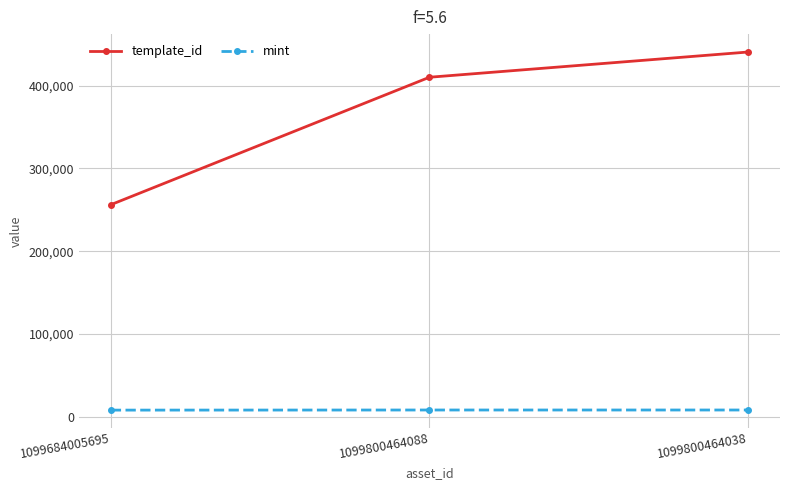

What is the total value across all series at 1099800464088?

418245